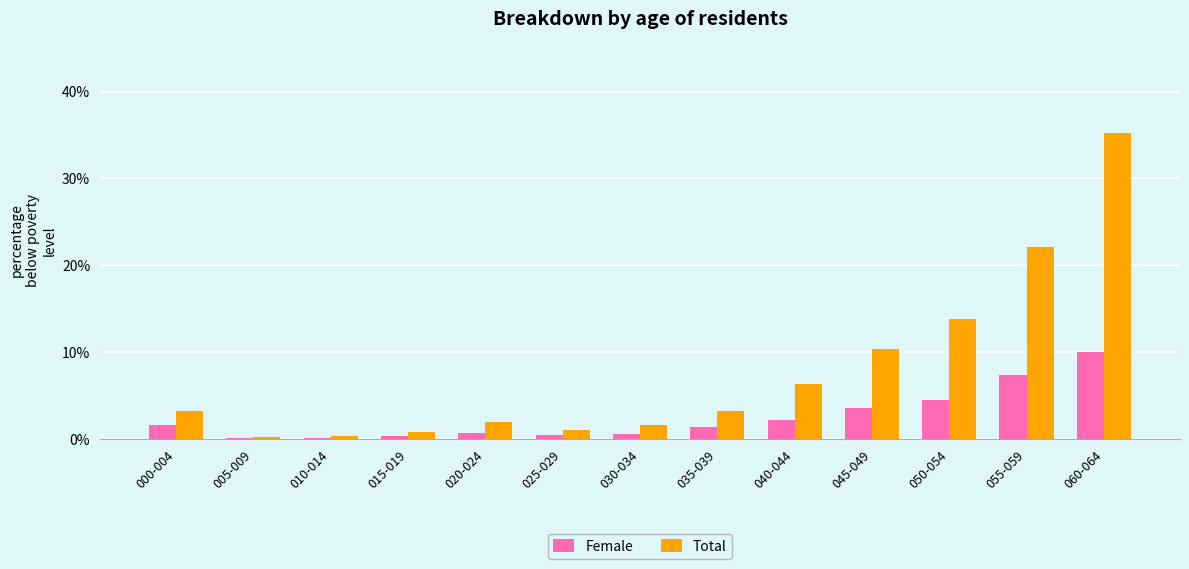

At which category is the sum across all series the highest?

060-064